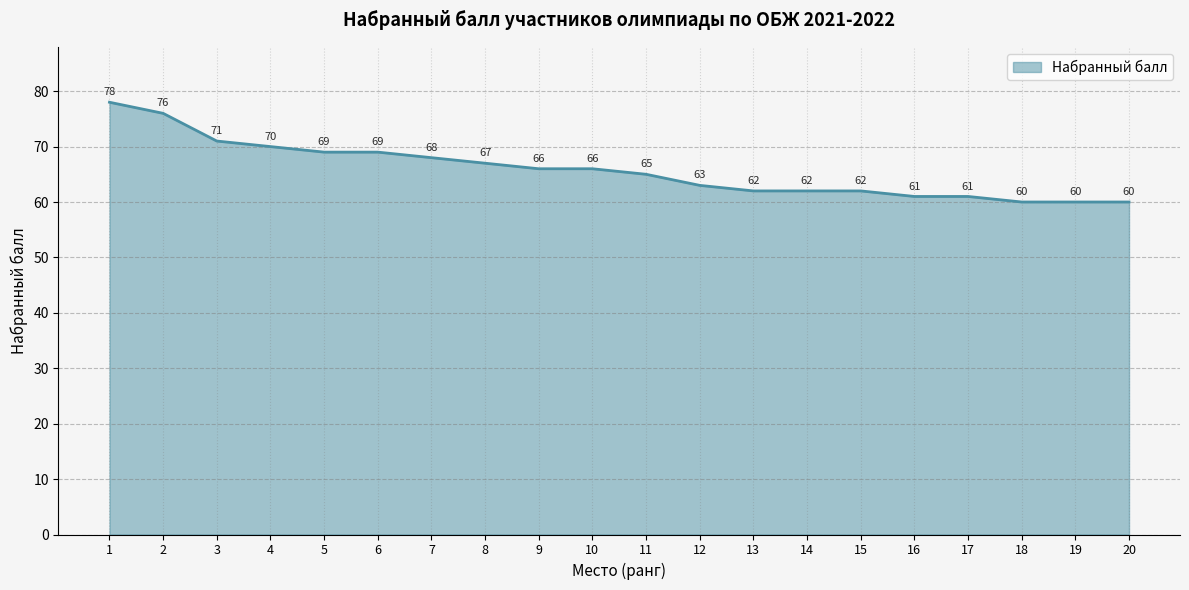

How many lines are shown in the chart?

1